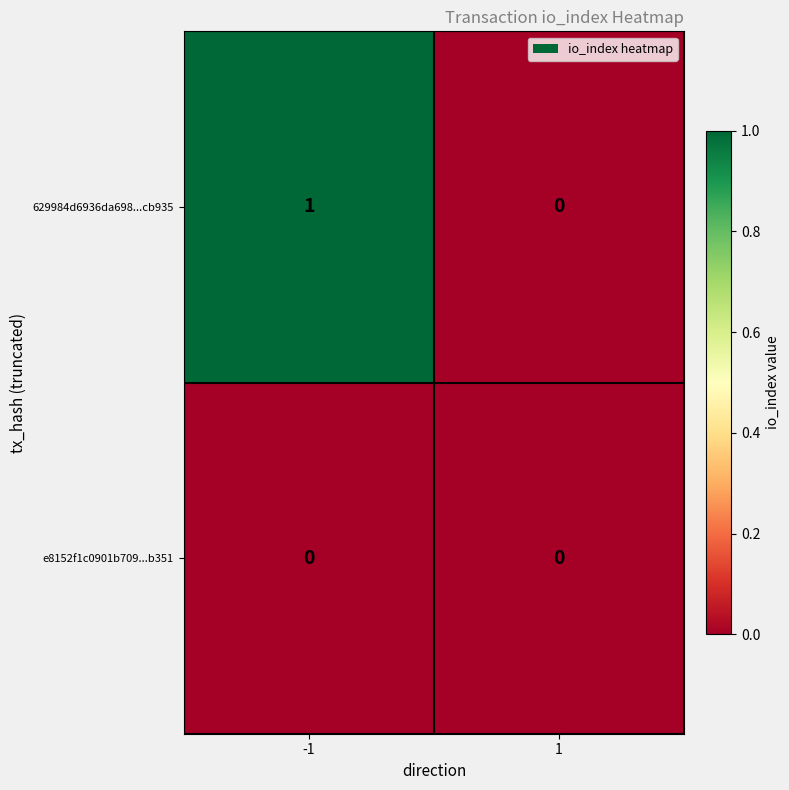

Reading right to left, what are all the values shown in this chart?

629984d6936da698...cb935: 1=0	-1=1
e8152f1c0901b709...b351: 1=0	-1=0